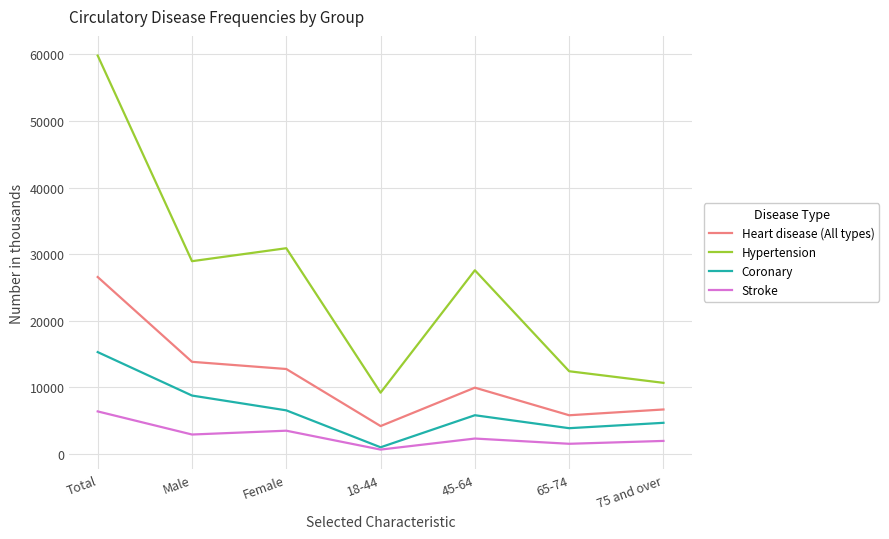

At which label does Hypertension first exceed 27578?

Total